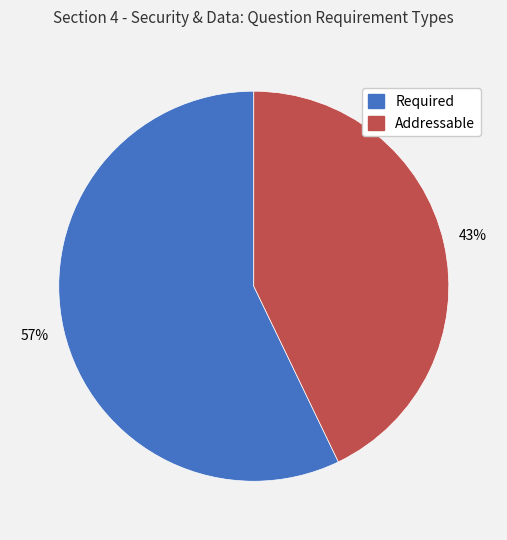

True or false: Required accounts for 57% of the total.

True